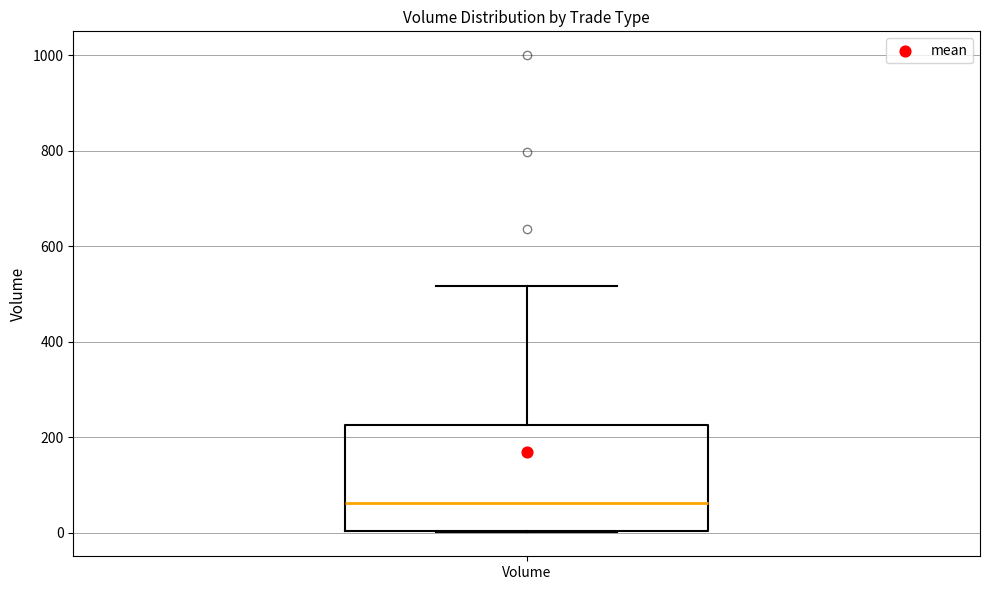

Read this box plot against the y-axis: the position of the median line, the range covered by the box, and the ends of both whiskers. The values are not printed on the chart, so give them approximately, as read against the axis.

median 60, box 0 to 220, whiskers 0 to 520